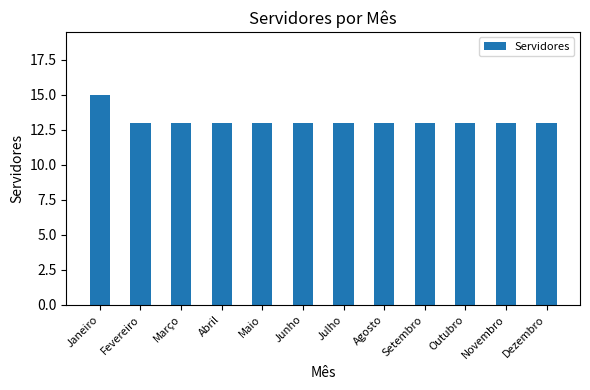

Reading right to left, list all the values displayed in this chart.

13	13	13	13	13	13	13	13	13	13	13	15